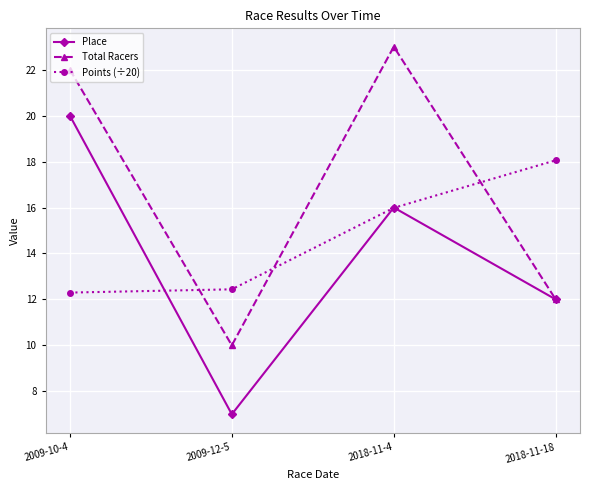

The Total Racers series shows 31.2 at 2018-11-4. True or false?

False